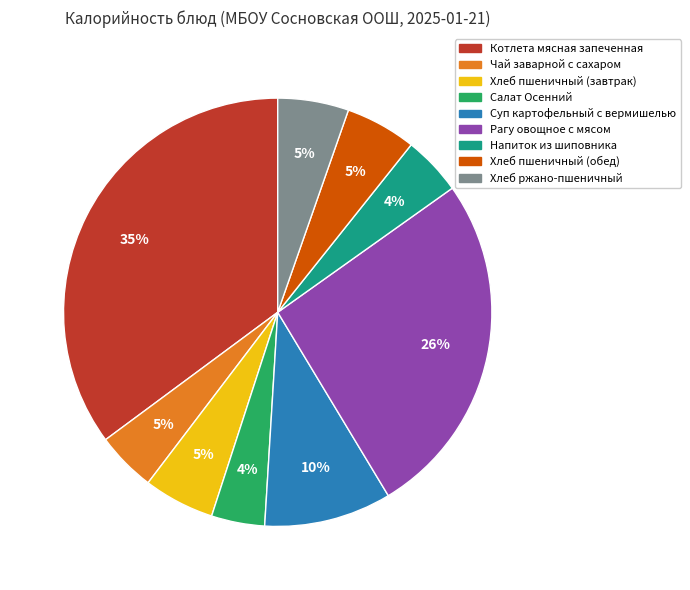

True or false: Напиток из шиповника accounts for 11% of the total.

False